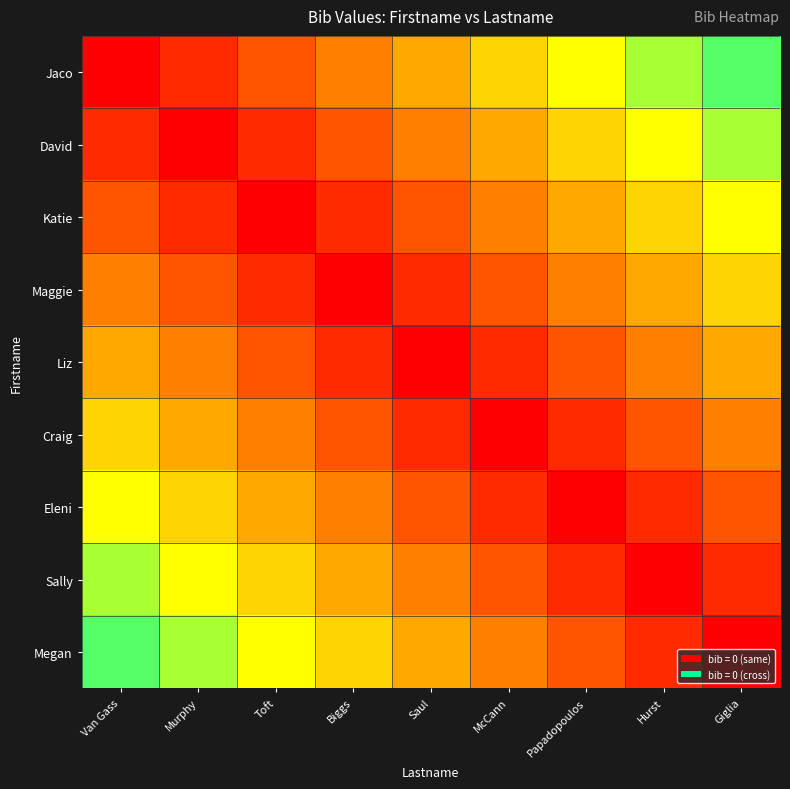

At how many categories does at least one series exceed 0?

9